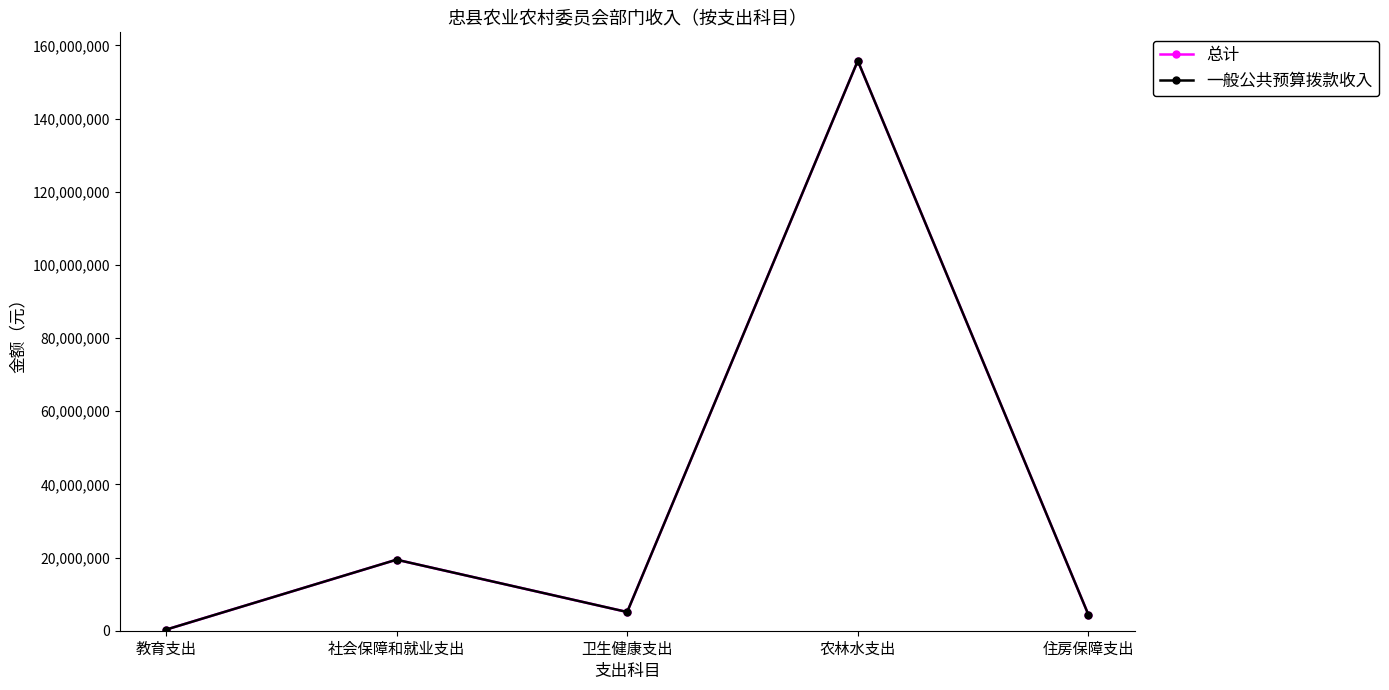

Is this an area chart (filled region under the line)?

No